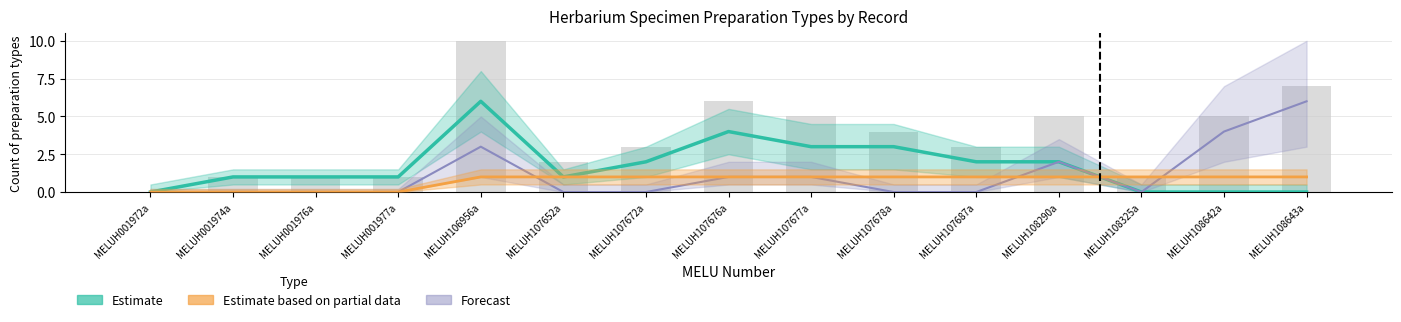

What is the sum of all Estimate values?

26